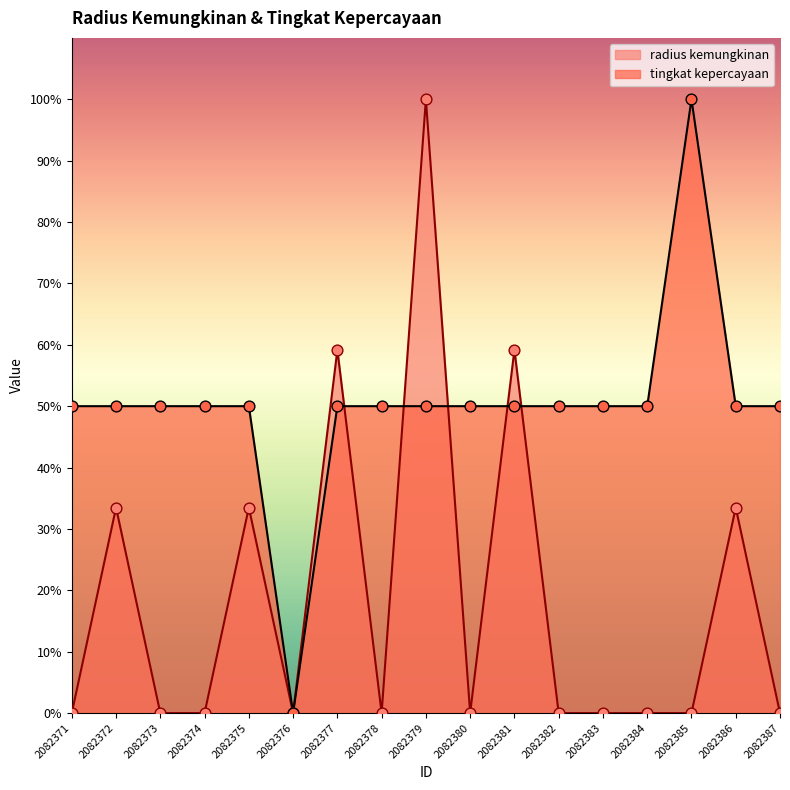

Which series has the widest spread of Y values?

radius kemungkinan